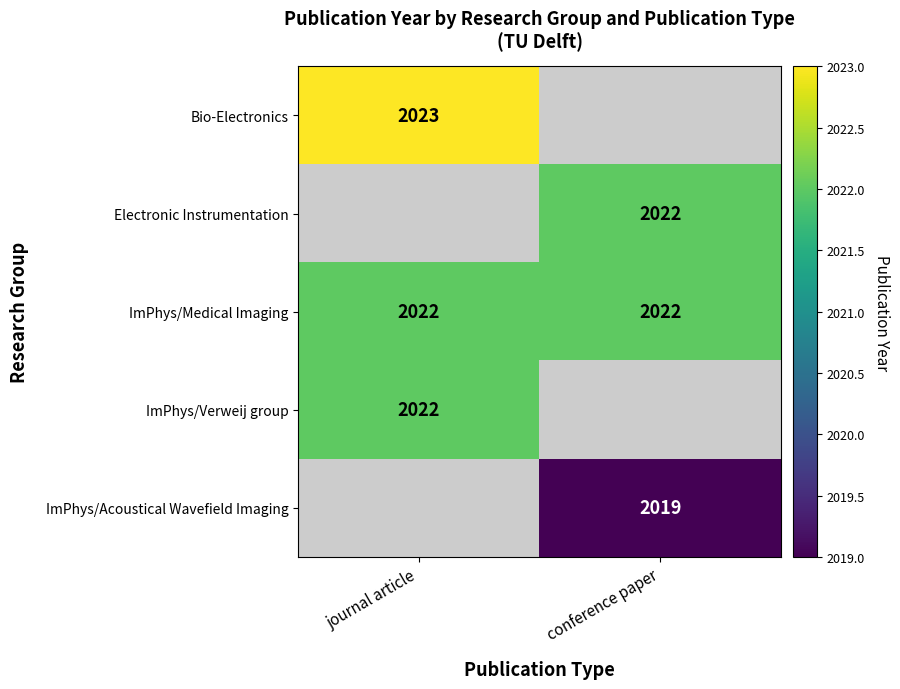

At how many categories does at least one series exceed 2021?

2